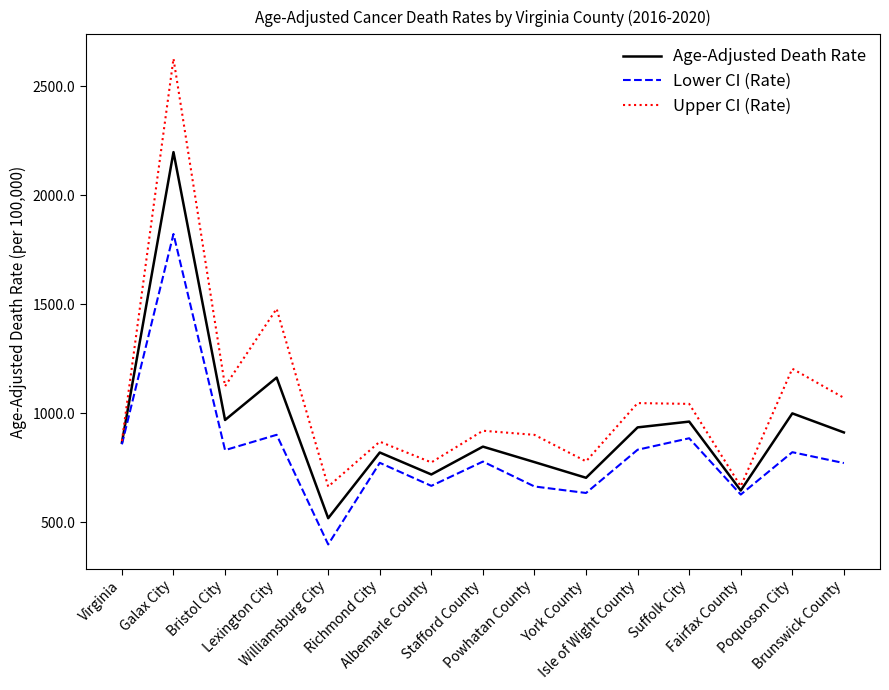

At which label is Lower CI (Rate) closest to 1110?

Lexington City